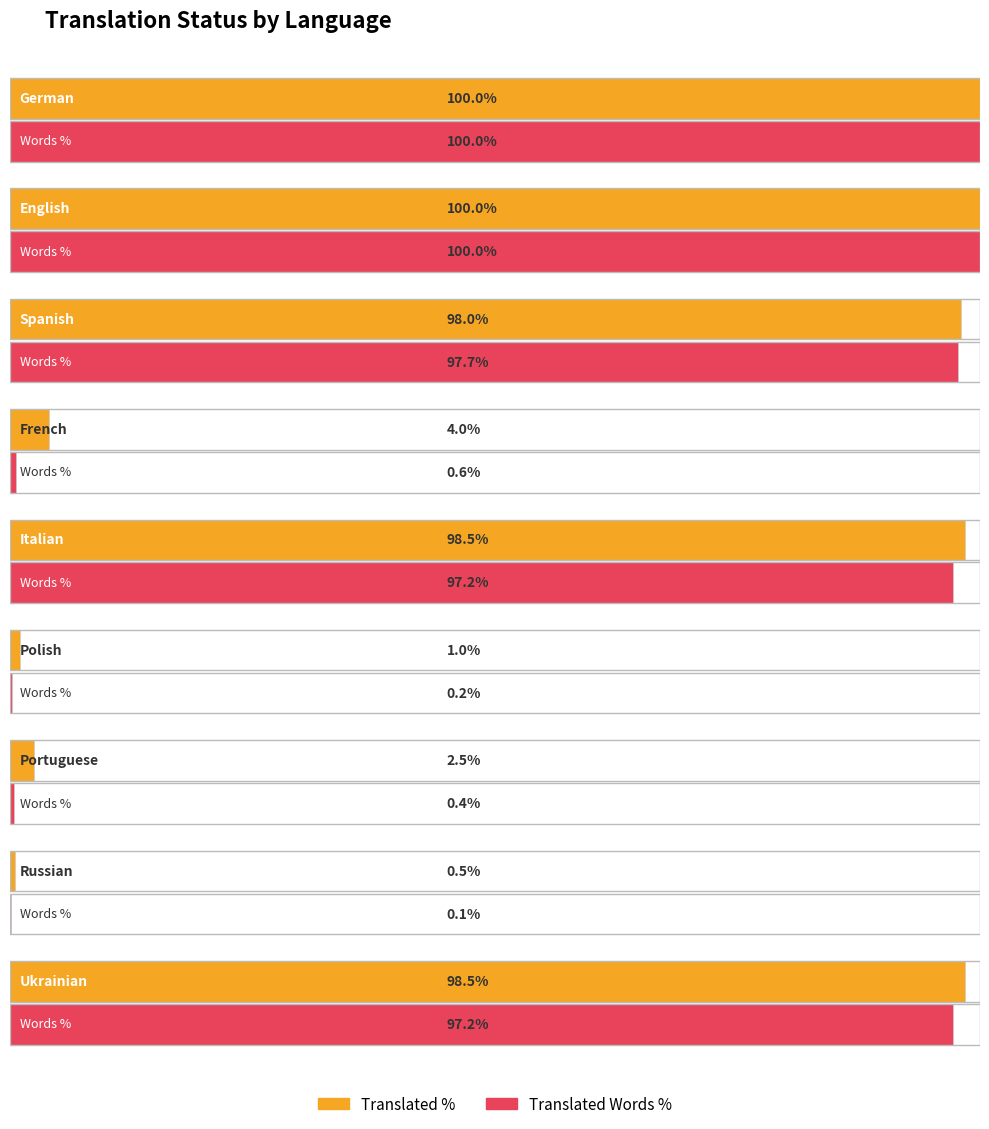

Which series has the largest total across all categories?

translated_percent